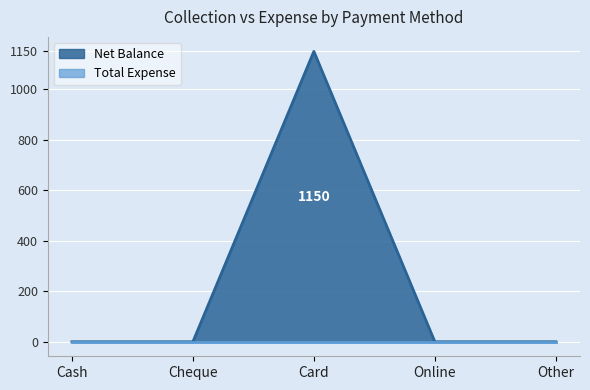

What is the average value?

230